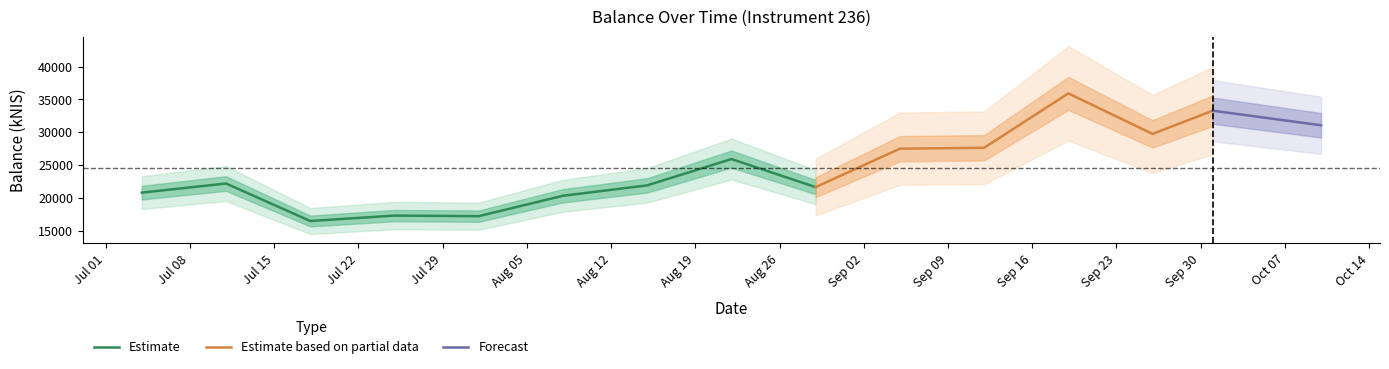

Is it true that the value at 2024-09-26 is 29752.1?

True